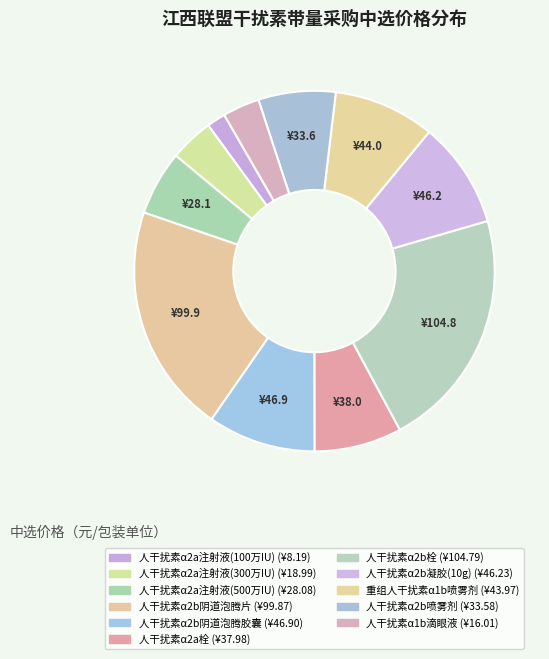

How many segments does this pie chart have?

11